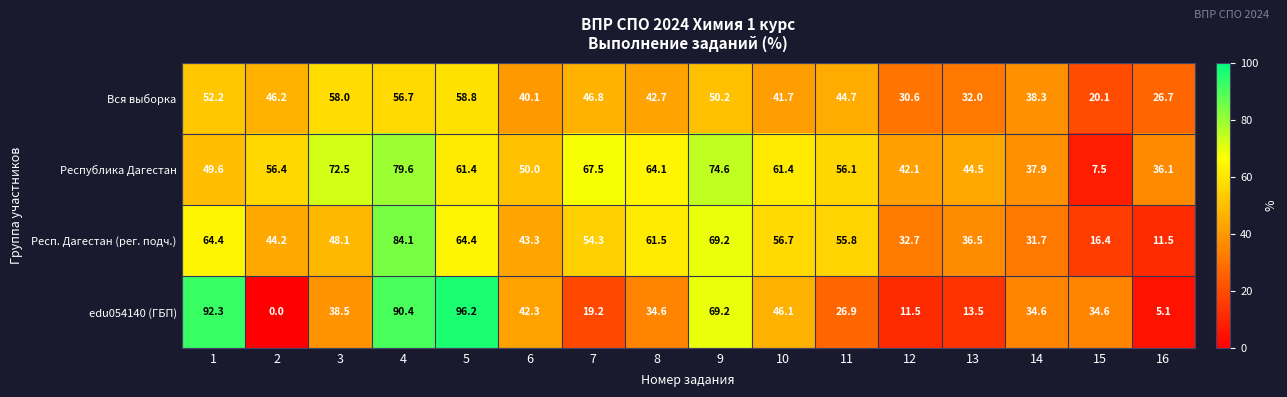

How many categories are shown in the chart?

16